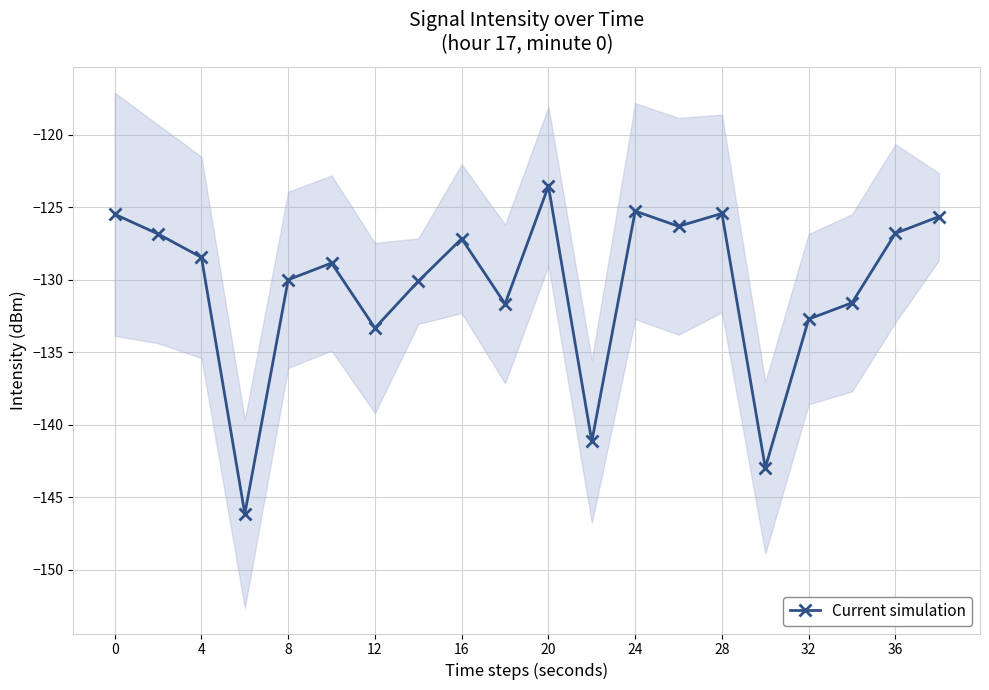

What is the value of the 2nd point from the left?

-126.8